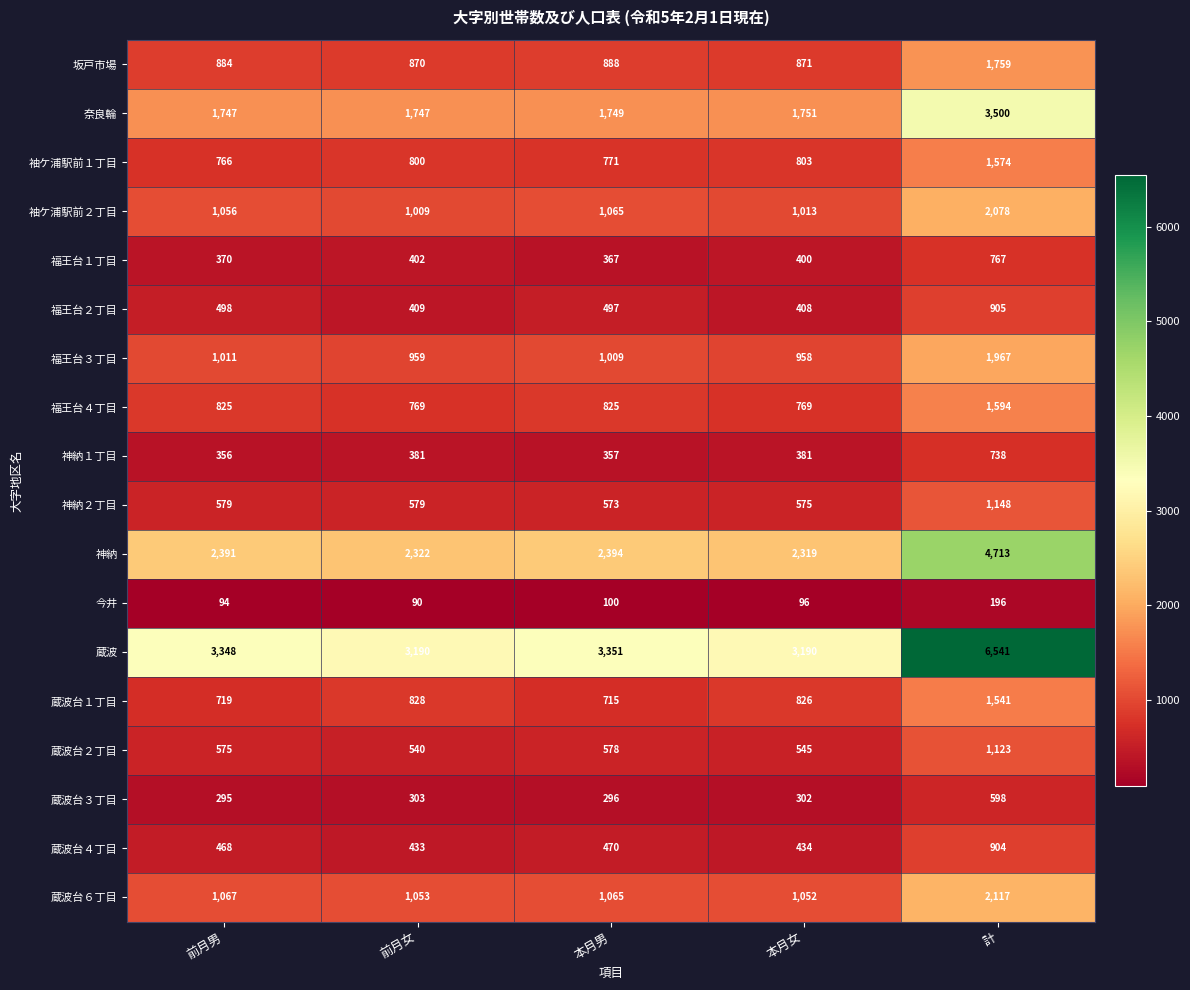

At which category does the chart reach its minimum across all series?

前月女